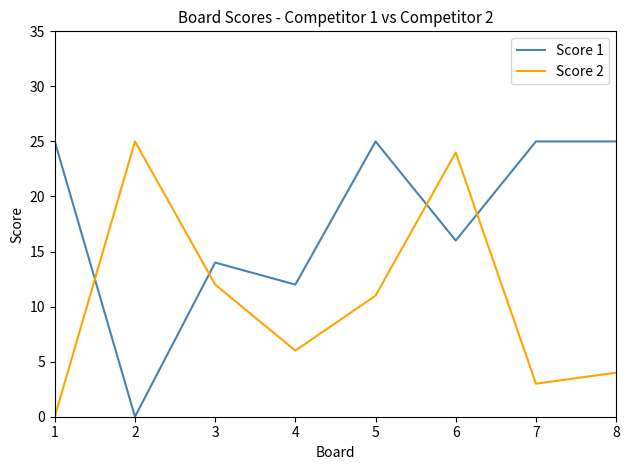

In Score 2, how many points are lower than both neighbors (excluding endpoints)?

2